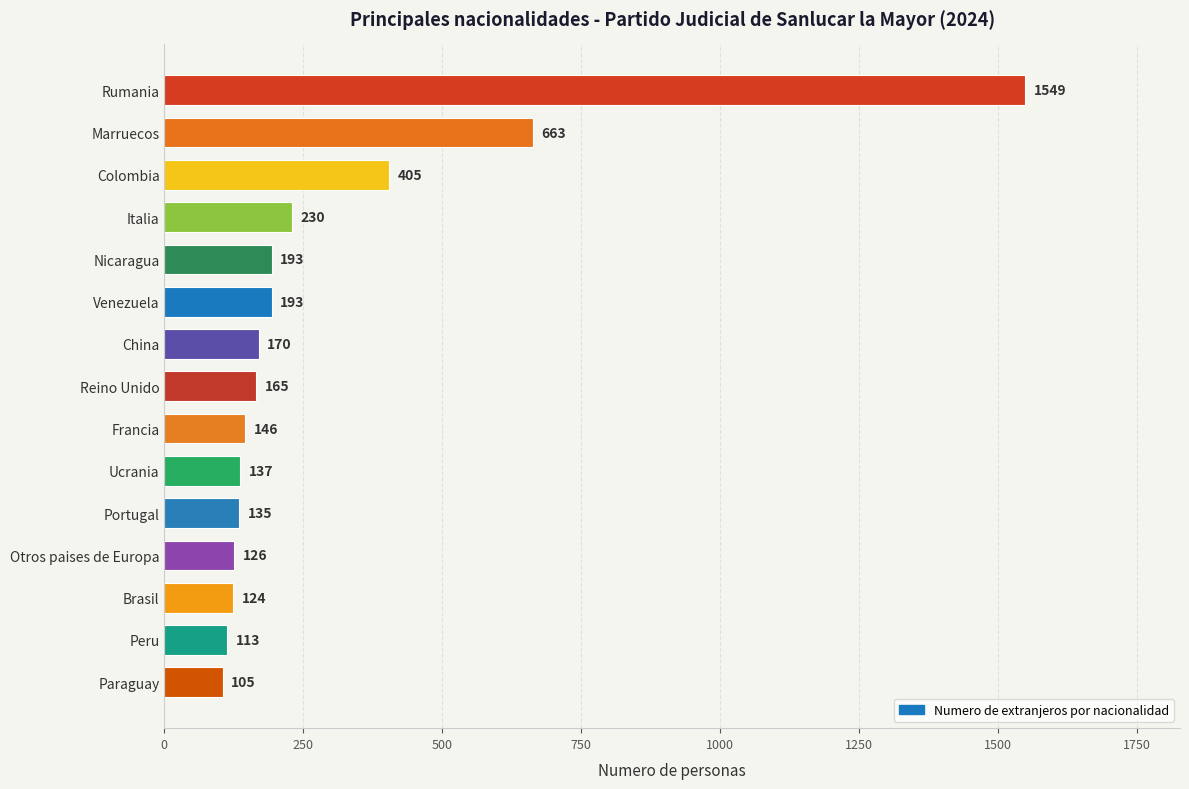

How many categories are shown in the chart?

15